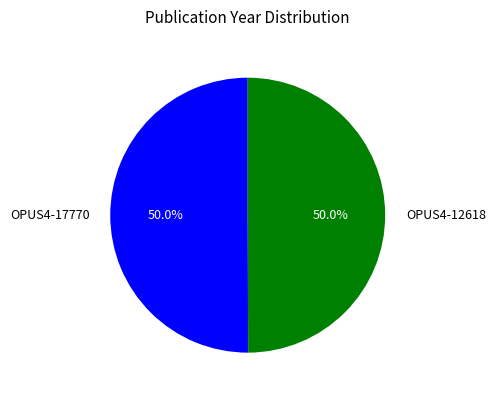

True or false: OPUS4-17770 accounts for 50% of the total.

True